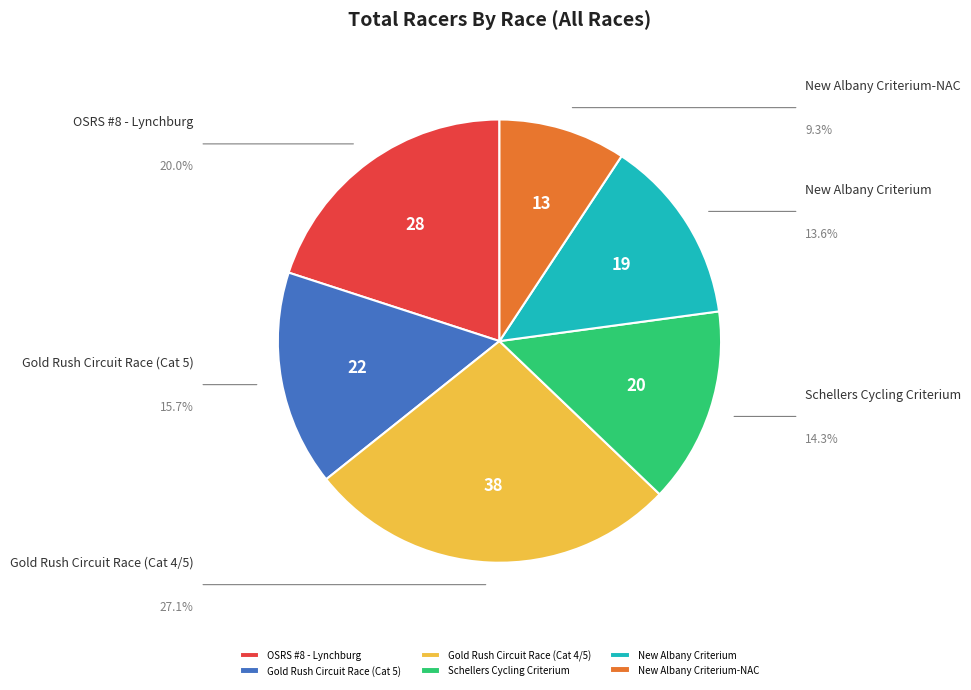

Is it true that OSRS #8 - Lynchburg is 20% of the pie?

True